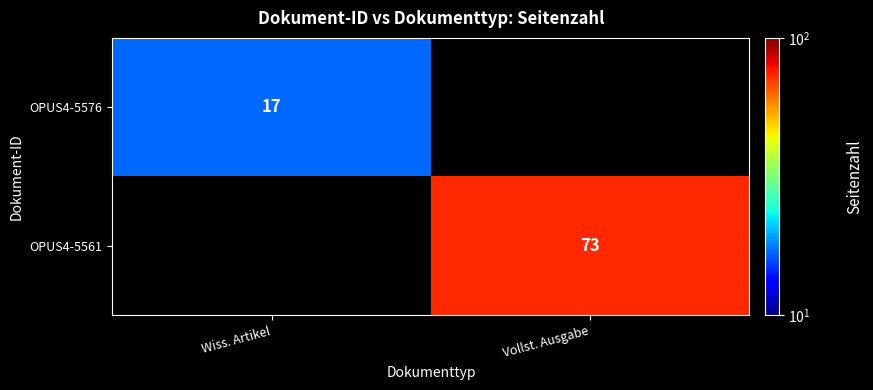

True or false: OPUS4-5561 has a value of 29 at Vollst. Ausgabe.

False